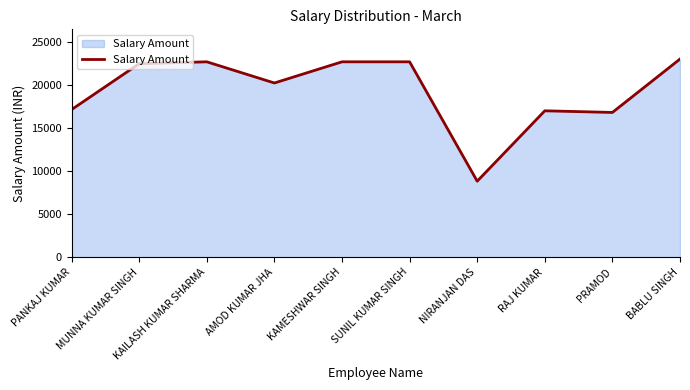

What is the difference between the second highest and second lowest values?

5883